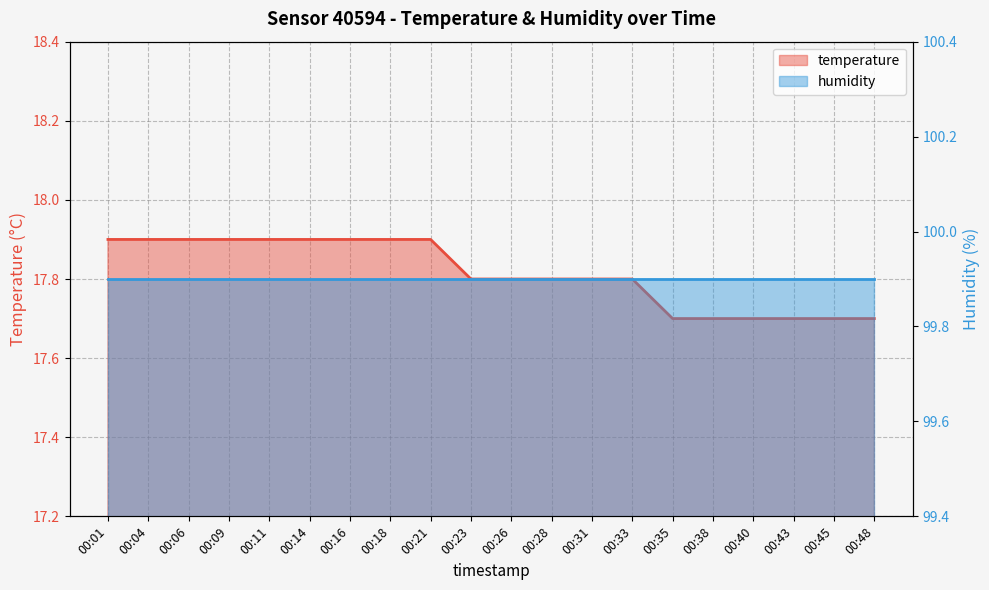

Does the chart display data point markers on the line(s)?

No